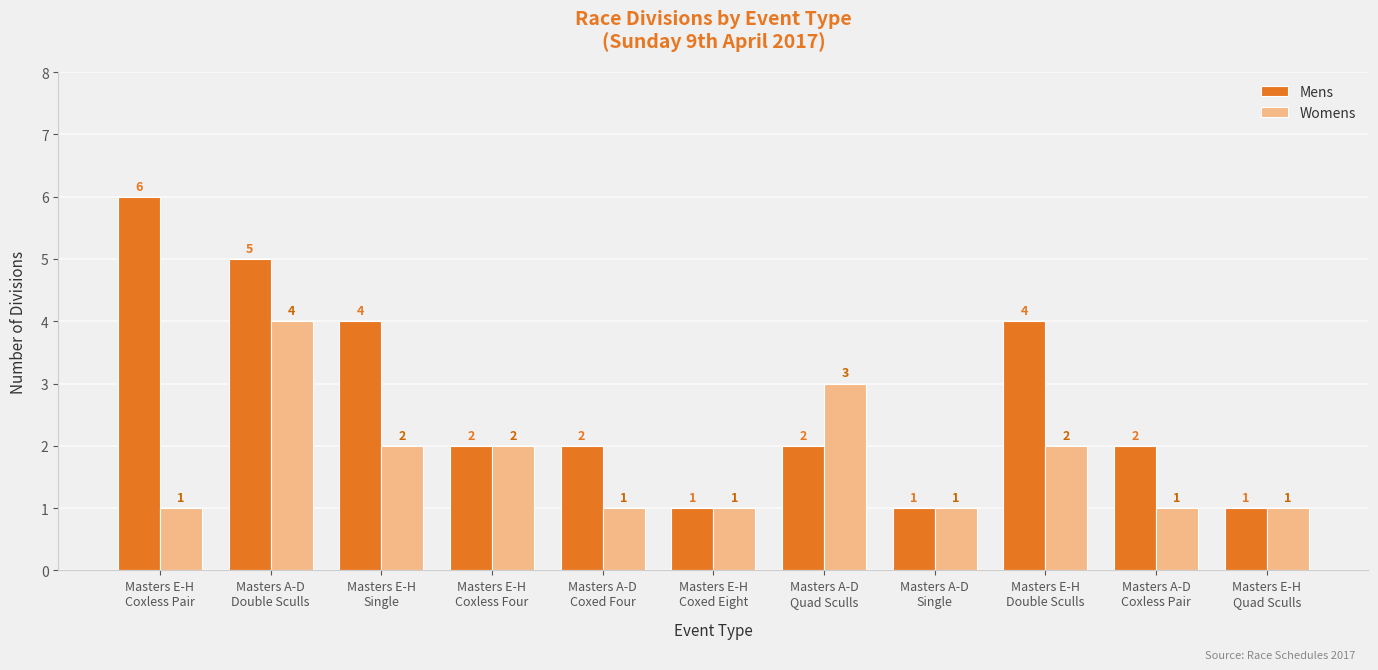

The Womens series shows 1 at Masters E-H
Coxless Pair. True or false?

True